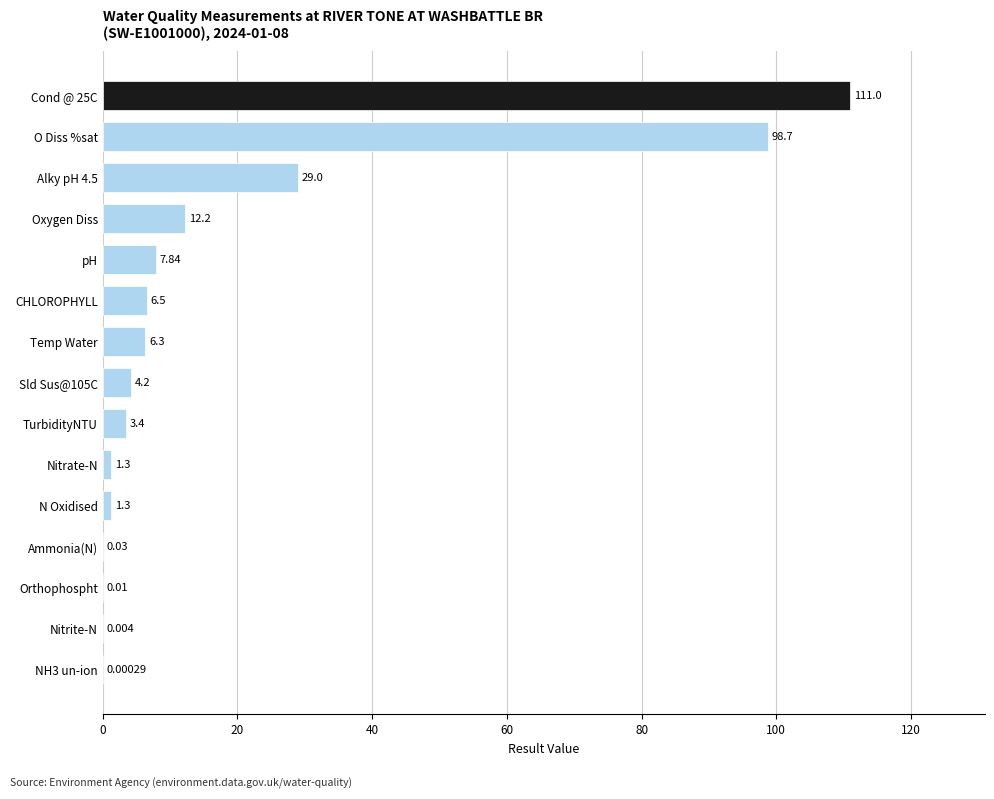

Which has a higher value, Ammonia(N) or Orthophospht?

Ammonia(N)